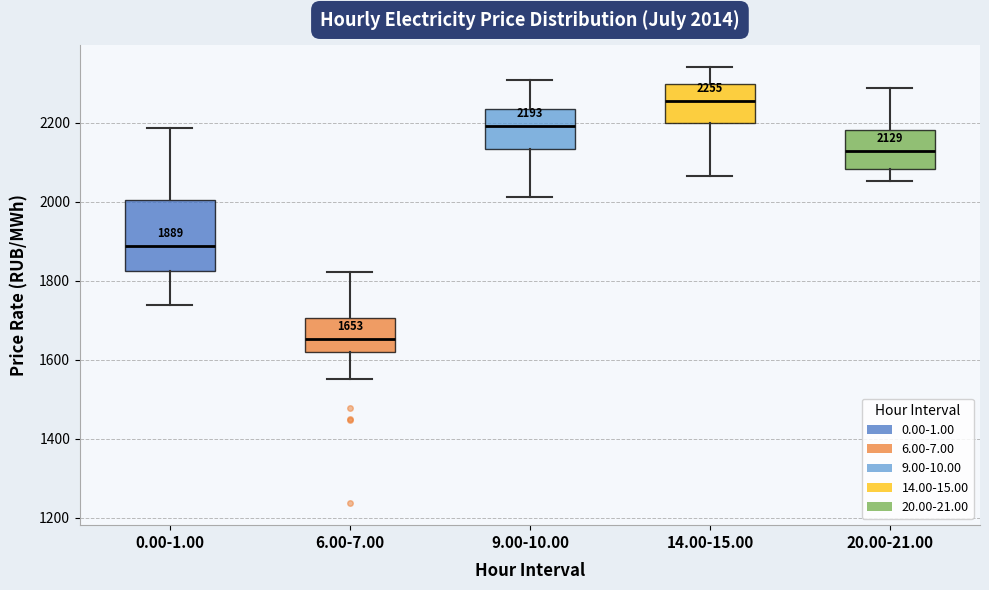

Which box has the lowest median line?

6.00-7.00